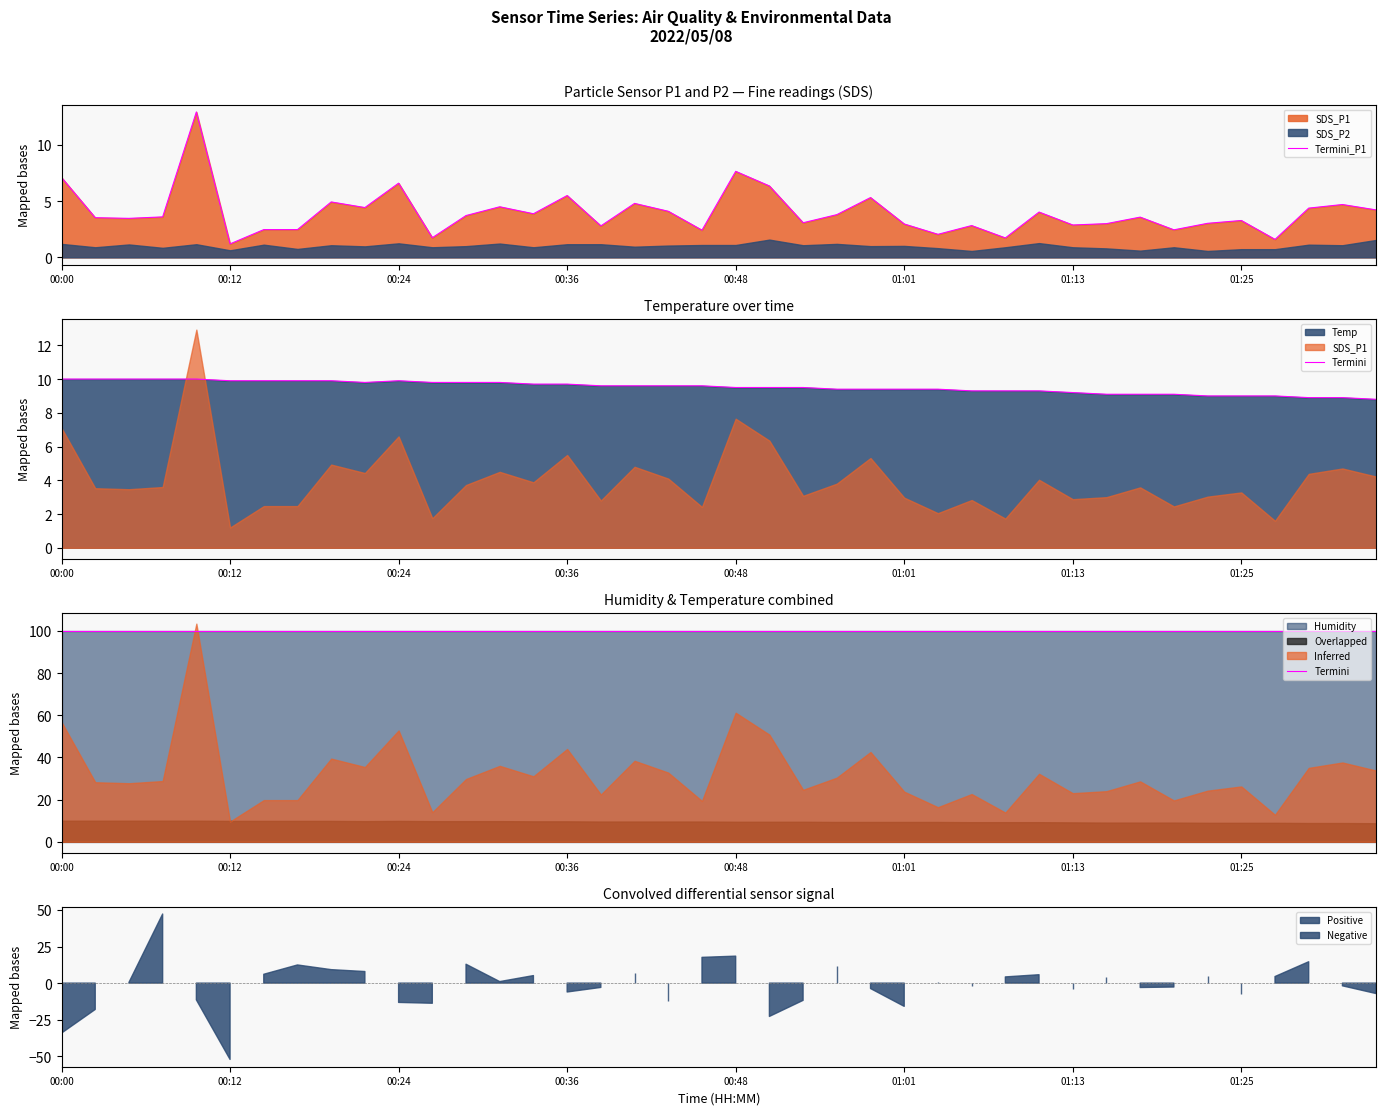

How many lines are shown in the chart?

2